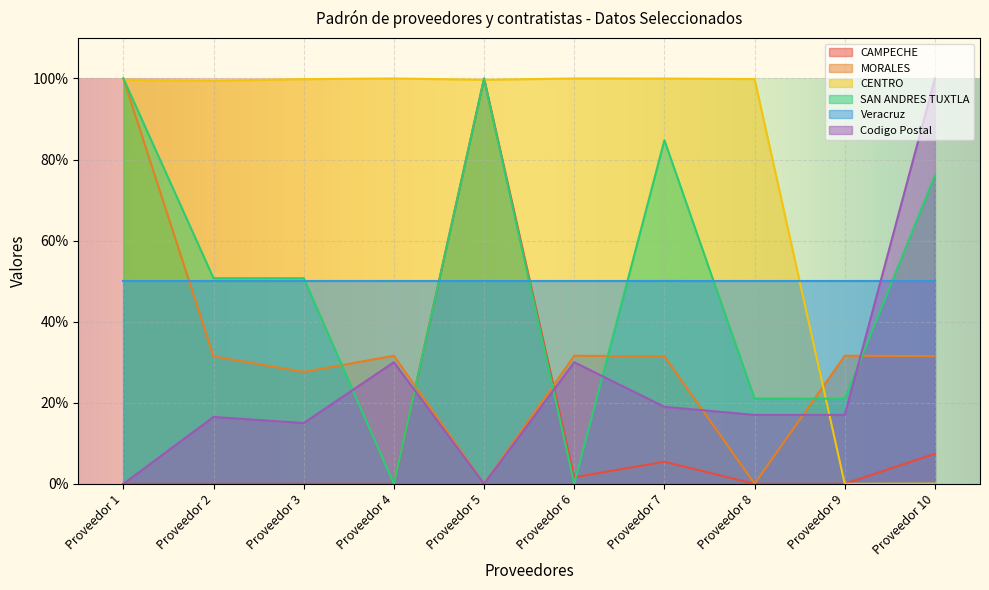

Is the value of SAN ANDRES TUXTLA at Proveedor 10 greater than the value of Codigo Postal at Proveedor 9?

Yes